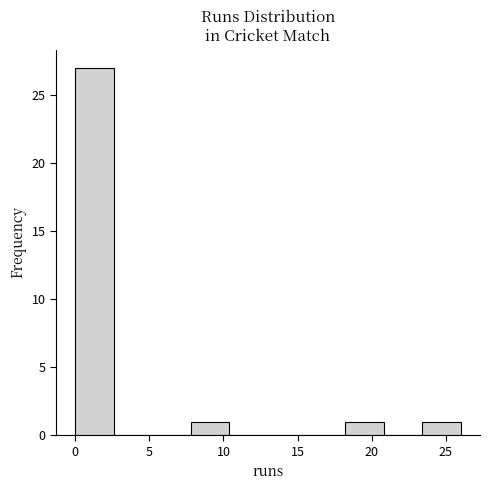

Which range on the x-axis has the tallest bar?

0.0 to 2.6